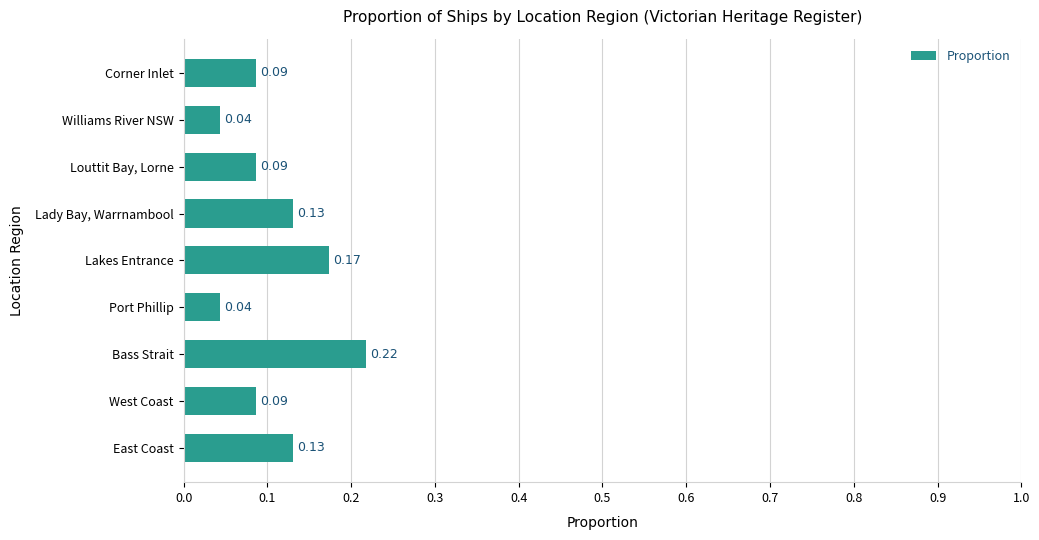

What is the sum of all values?

1.0